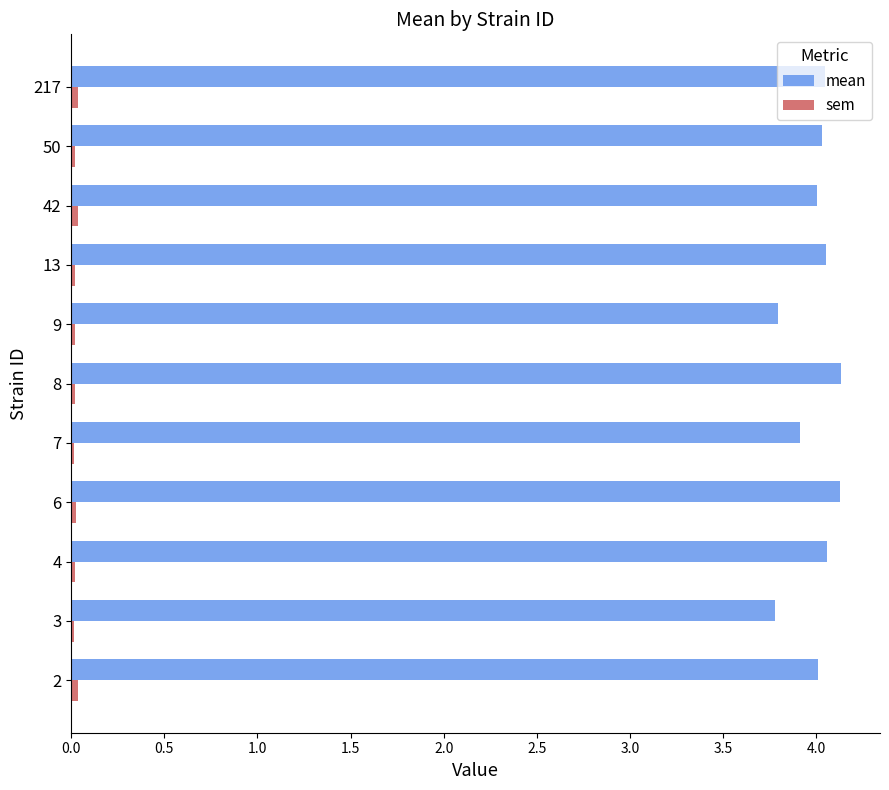

Which series has the largest total across all categories?

mean